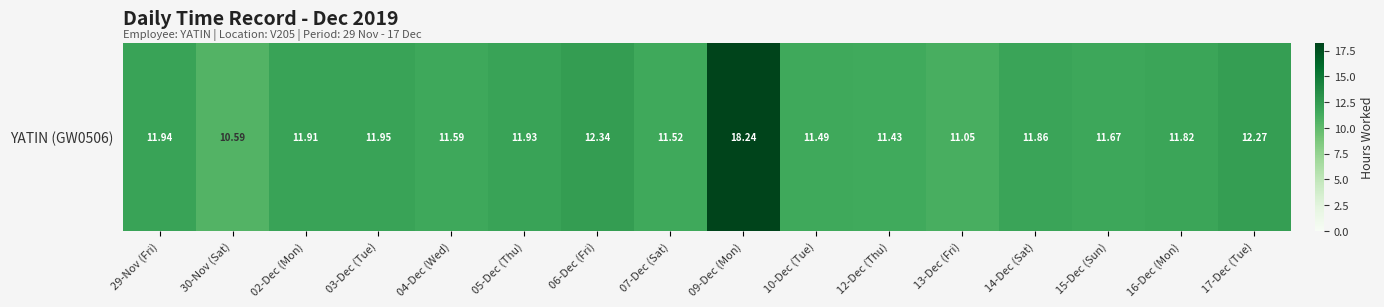

Reading left to right, what are all the values shown in this chart?

29-Nov (Fri)=11.9	30-Nov (Sat)=10.6	02-Dec (Mon)=11.9	03-Dec (Tue)=11.9	04-Dec (Wed)=11.6	05-Dec (Thu)=11.9	06-Dec (Fri)=12.3	07-Dec (Sat)=11.5	09-Dec (Mon)=18.2	10-Dec (Tue)=11.5	12-Dec (Thu)=11.4	13-Dec (Fri)=11.1	14-Dec (Sat)=11.9	15-Dec (Sun)=11.7	16-Dec (Mon)=11.8	17-Dec (Tue)=12.3